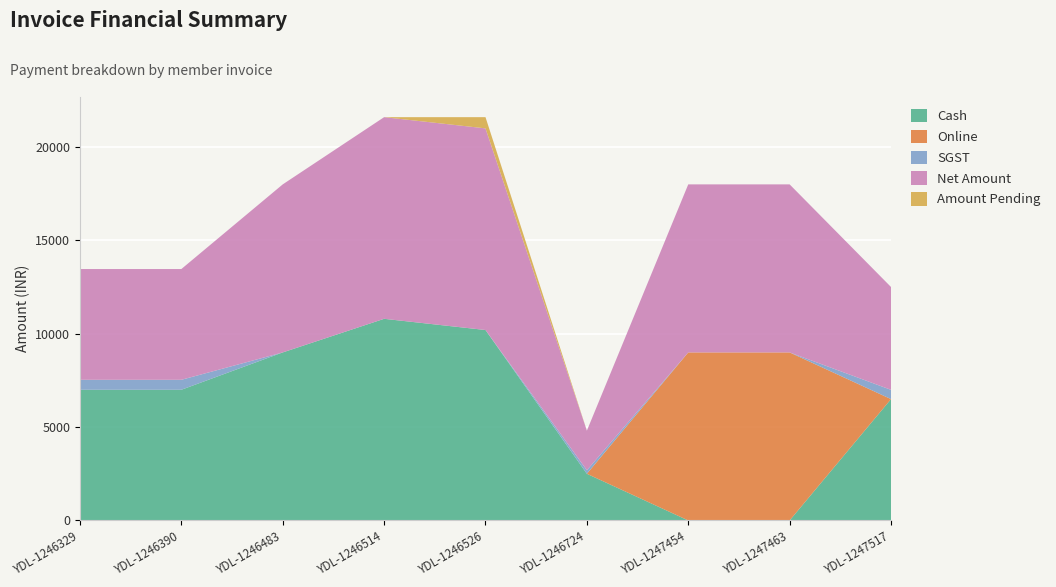

Reading right to left, extract all data points from this chart.

Cash: 6500.0	0.0	0.0	2500.0	10200.0	10800.0	9000.0	7000.0	7000.0
Online: 0.0	9000.0	9000.0	0.0	0.0	0.0	0.0	0.0	0.0
SGST: 495.8	0.0	0.0	190.7	0.0	0.0	0.0	533.9	533.9
Net Amount: 5508.5	9000.0	9000.0	2118.6	10800.0	10800.0	9000.0	5932.2	5932.2
Amount Pending: 0.0	0.0	0.0	0.0	600.0	0.0	0.0	0.0	0.0